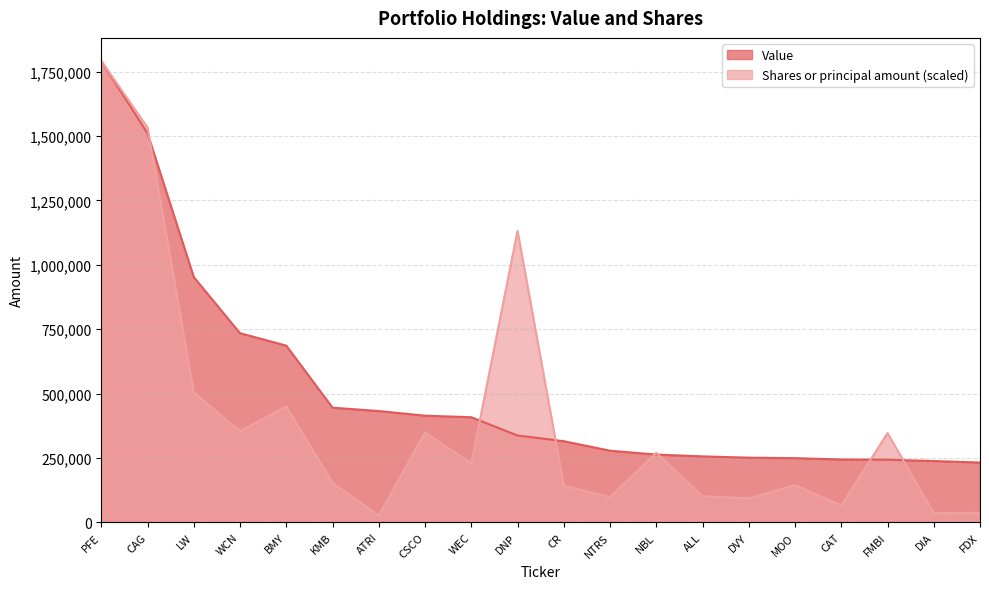

Which series has the widest spread of values?

Shares or principal amount (scaled)